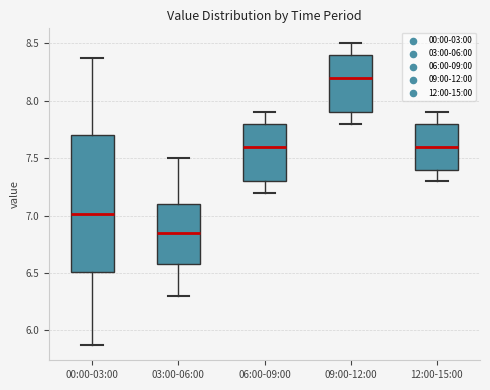

Where is the upper edge of the box for 09:00-12:00 on the y-axis? The values are not printed on the chart, so give them approximately, as read against the axis.

8.40